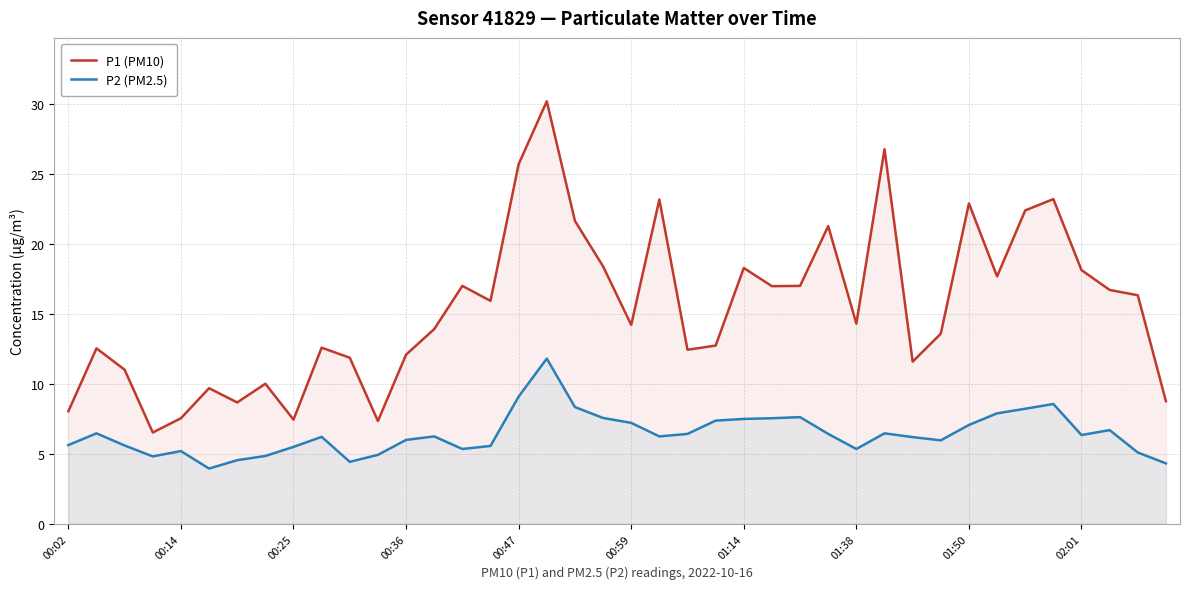

At which category is the sum across all series the highest?

17